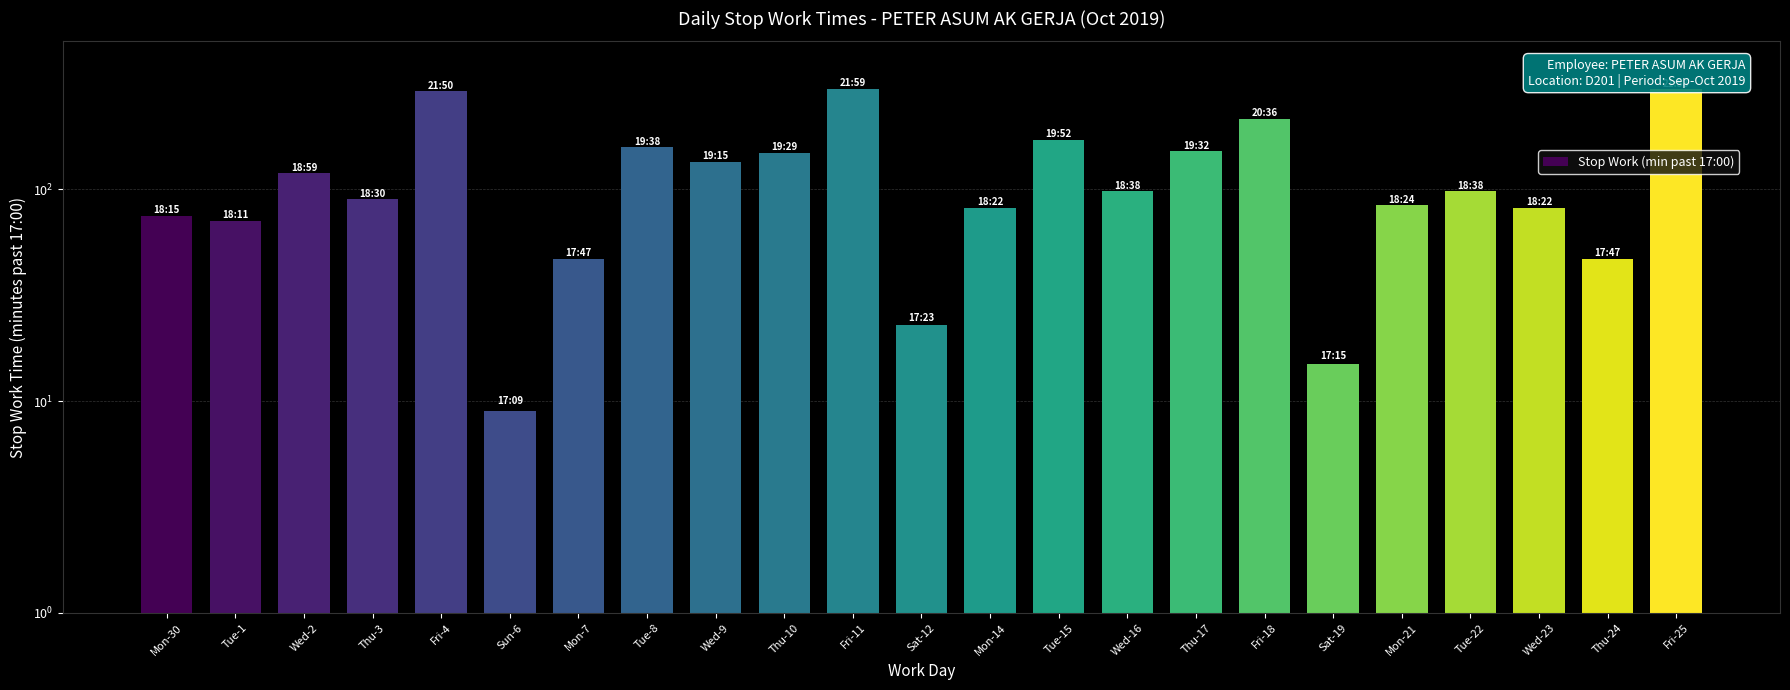

Reading left to right, what are all the values shown in this chart?

75	71	119	90	290	9	47	158	135	149	299	23	82	172	98	152	216	15	84	98	82	47	298